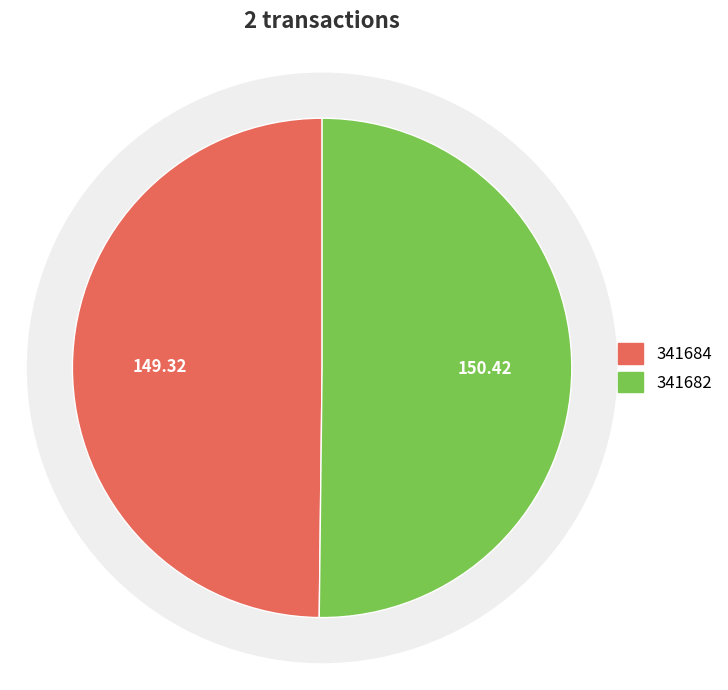

Is it true that 341682 is 94% of the pie?

False